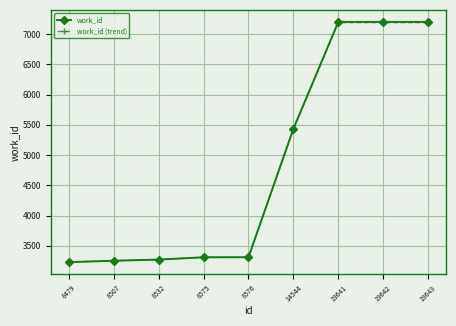

What is the smallest value displayed?

3229.0